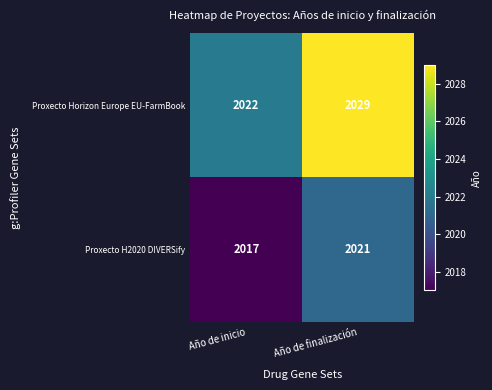

Reading left to right, list all the values displayed in this chart.

Proxecto Horizon Europe EU-FarmBook: 2022	2029
Proxecto H2020 DIVERSify: 2017	2021